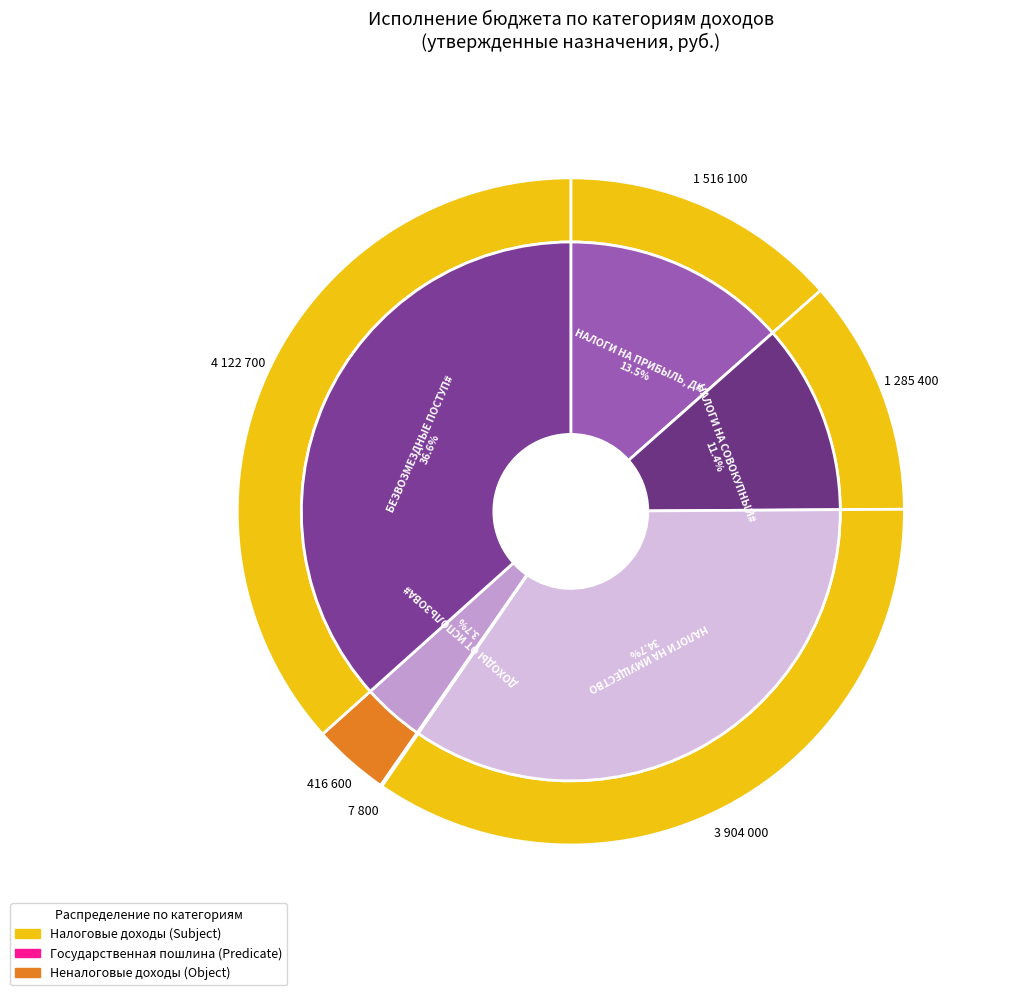

What is the change in value from НАЛОГИ НА СОВОКУПНЫЙ ДОХОД to БЕЗВОЗМЕЗДНЫЕ ПОСТУПЛЕНИЯ?

+2837300